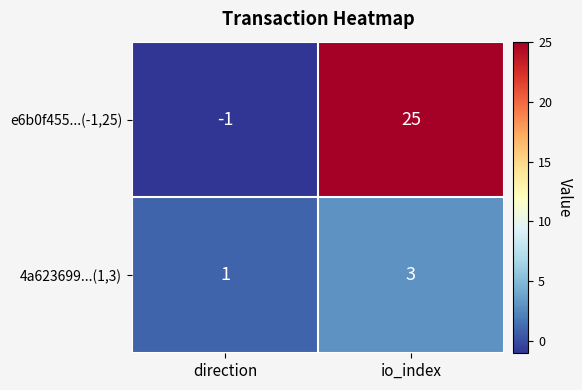

The 4a623699...(1,3) series shows 1 at direction. True or false?

True